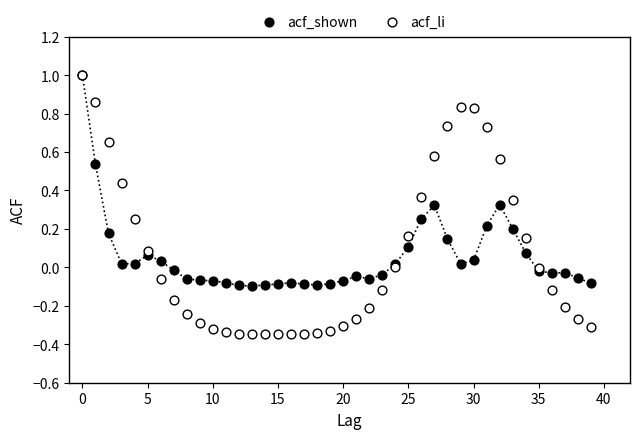

Which series reaches the minimum Y coordinate?

acf_li